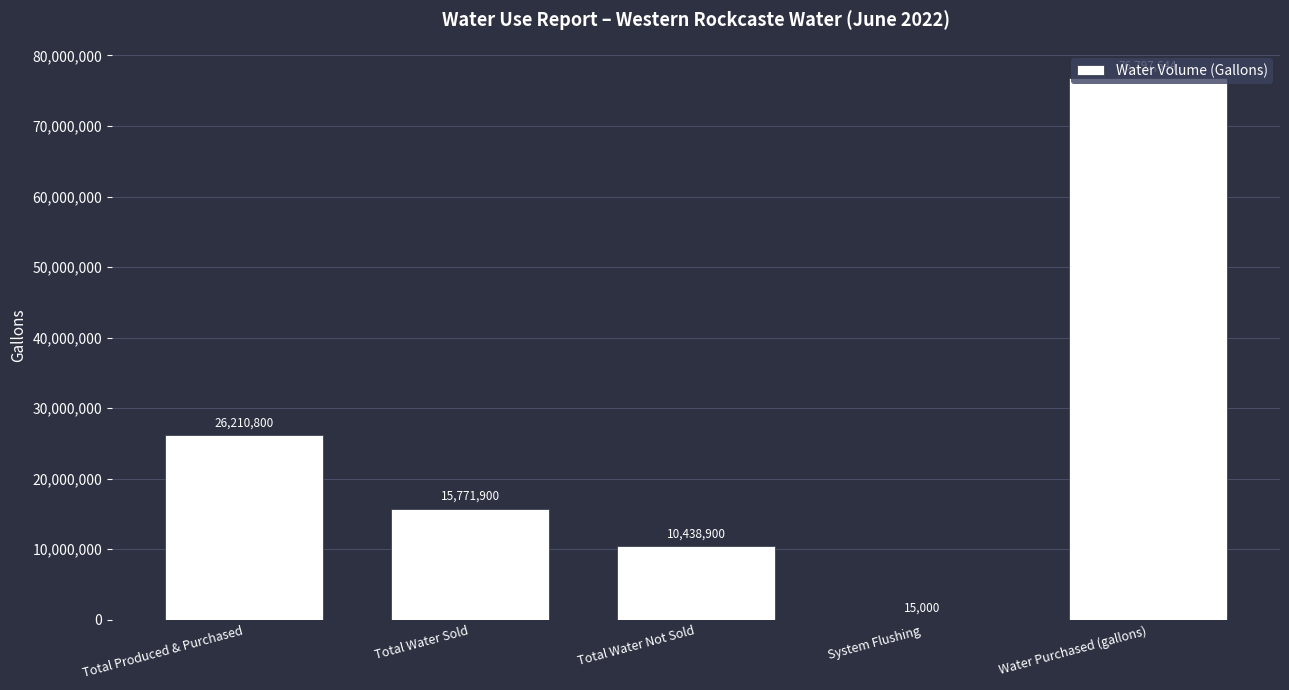

What is the sum of the values at System Flushing and Total Water Sold?

15786900